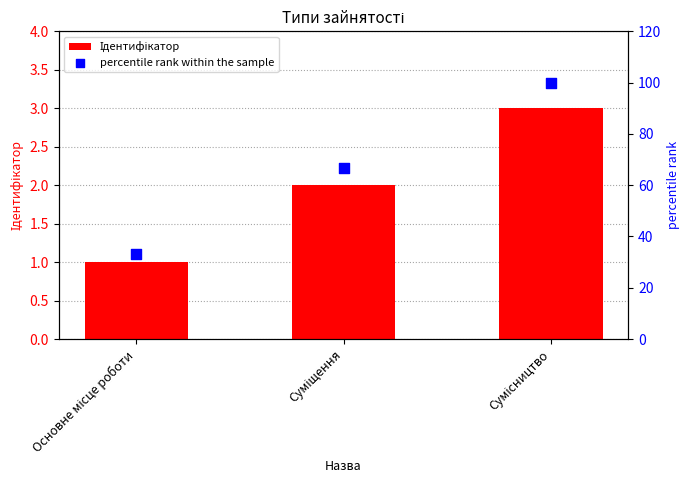

At how many categories does at least one series exceed 5?

3